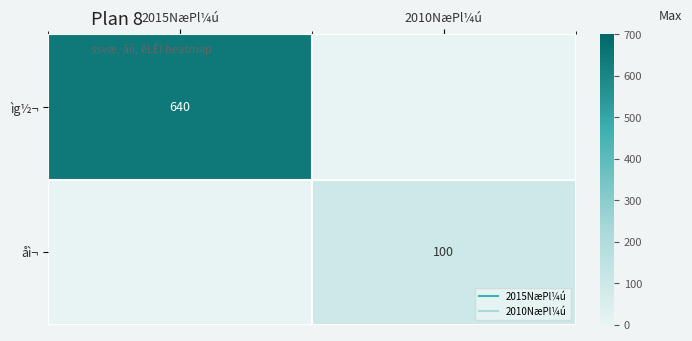

What is the greatest value displayed?

640